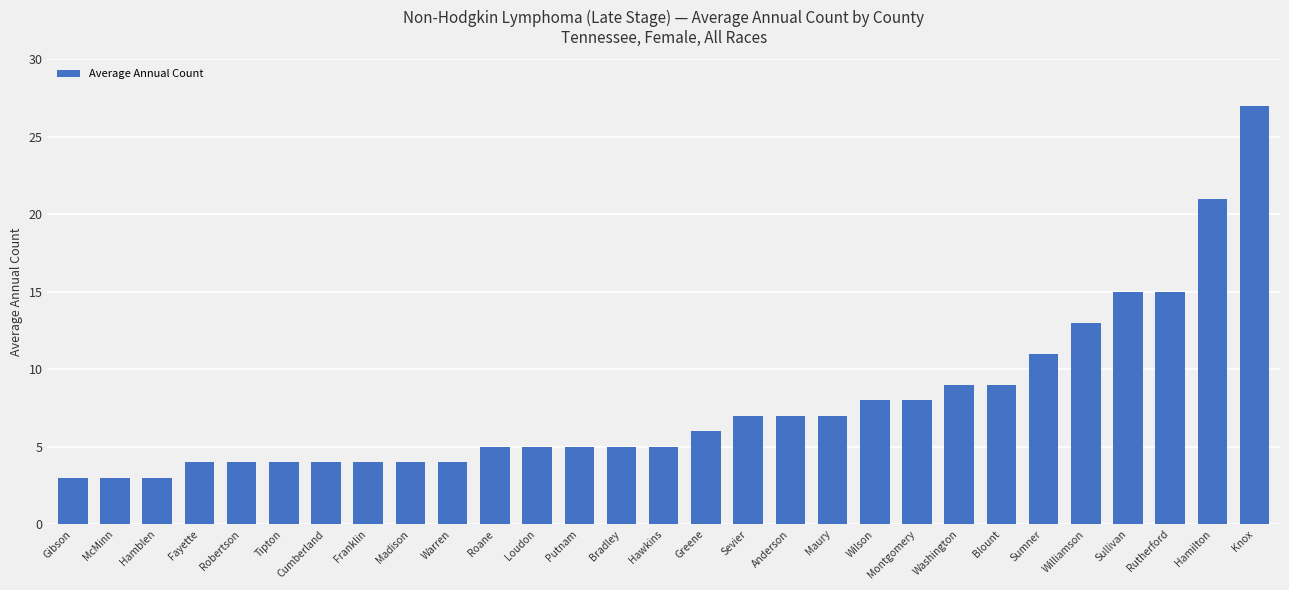

Which label corresponds to the largest value in the chart?

Knox